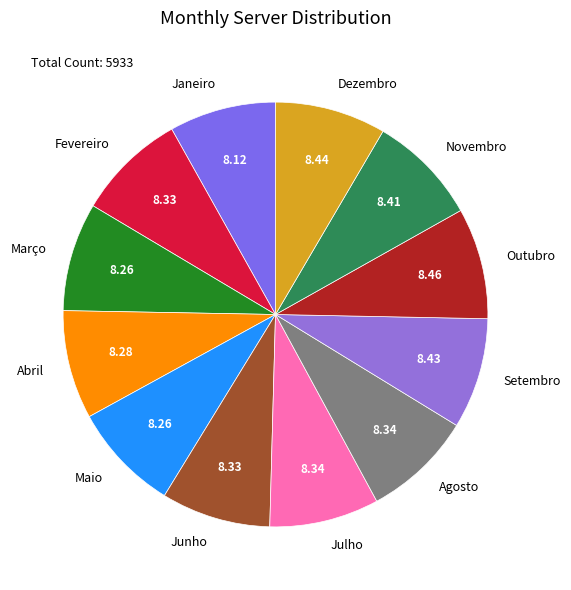

Combined, do Outubro and Agosto account for over 50%?

No